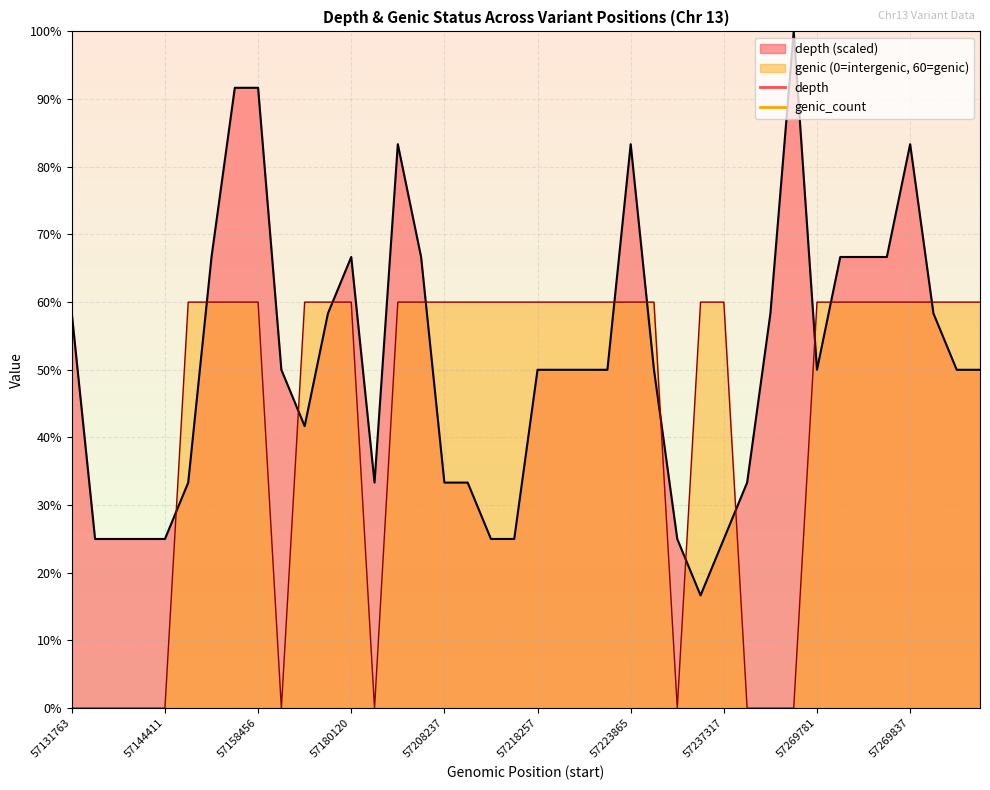

List the series in order of their overall mean, highest first.

depth (scaled), genic (0=intergenic, 60=genic)